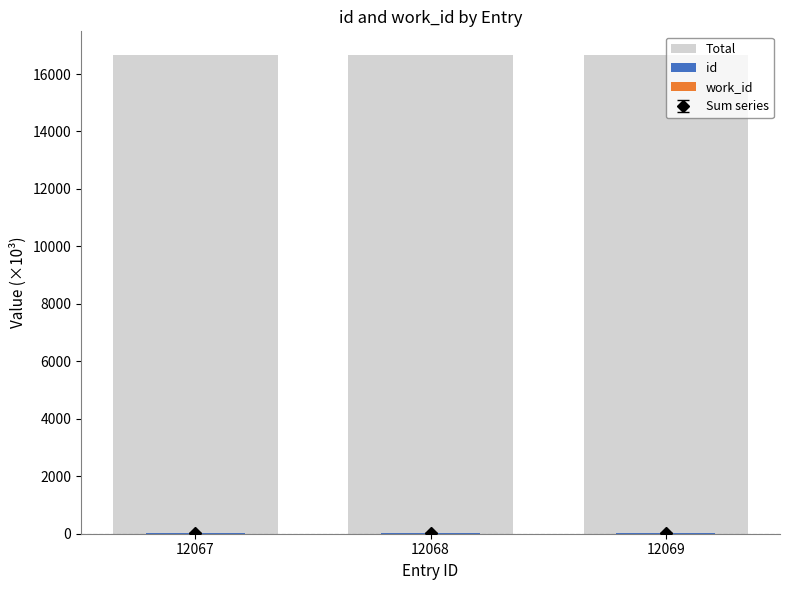

Which has a higher value, 12069 or 12068?

12069